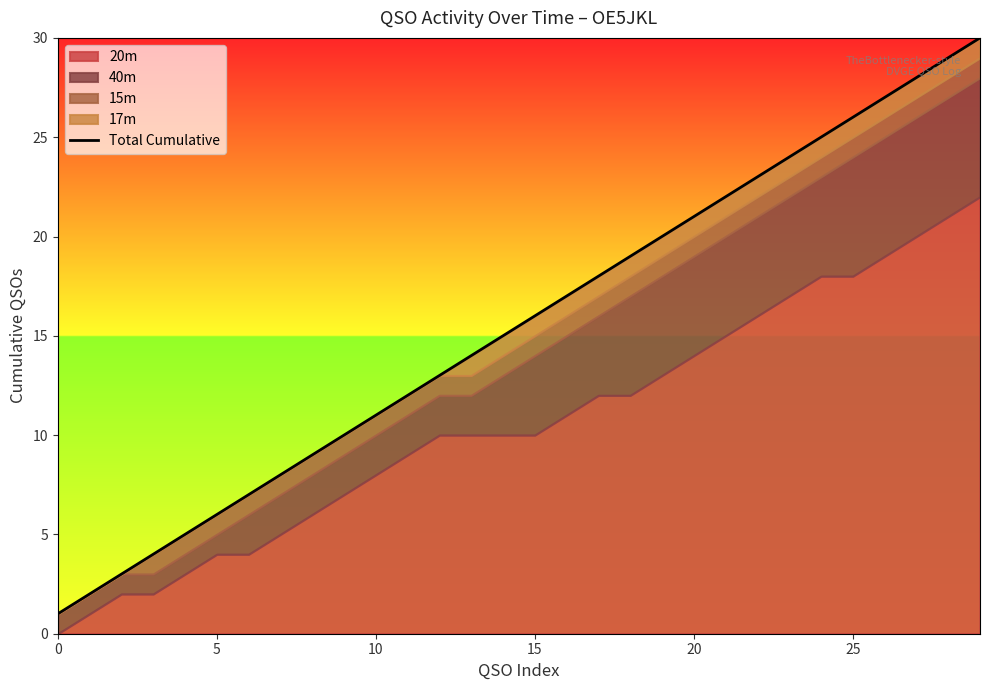

How many lines are shown in the chart?

1